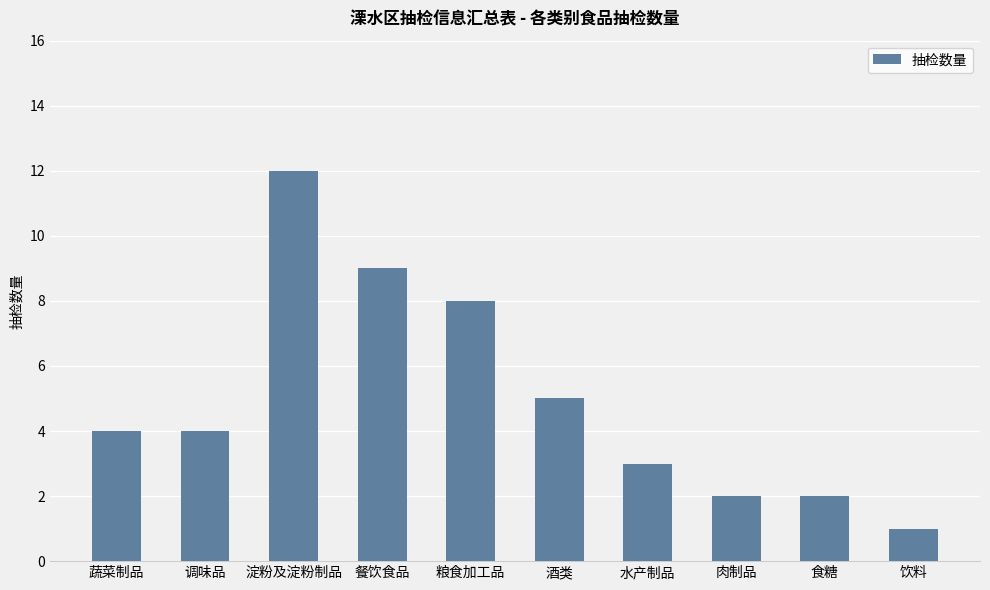

Read the value at 粮食加工品.

8